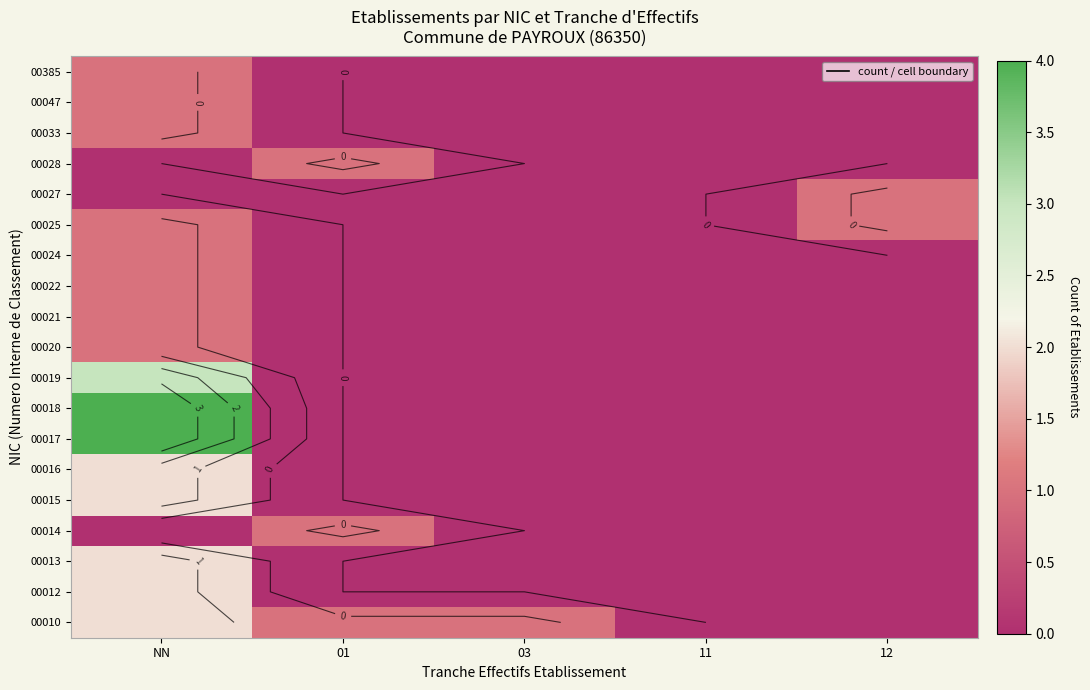

Between NN and 11, which is larger?

NN